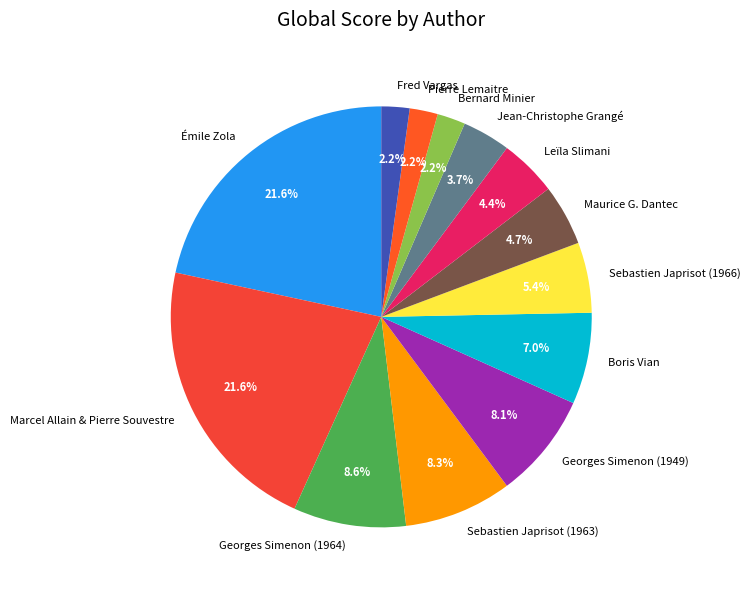

To the nearest percent, what percentage of the pie is Bernard Minier?

2%